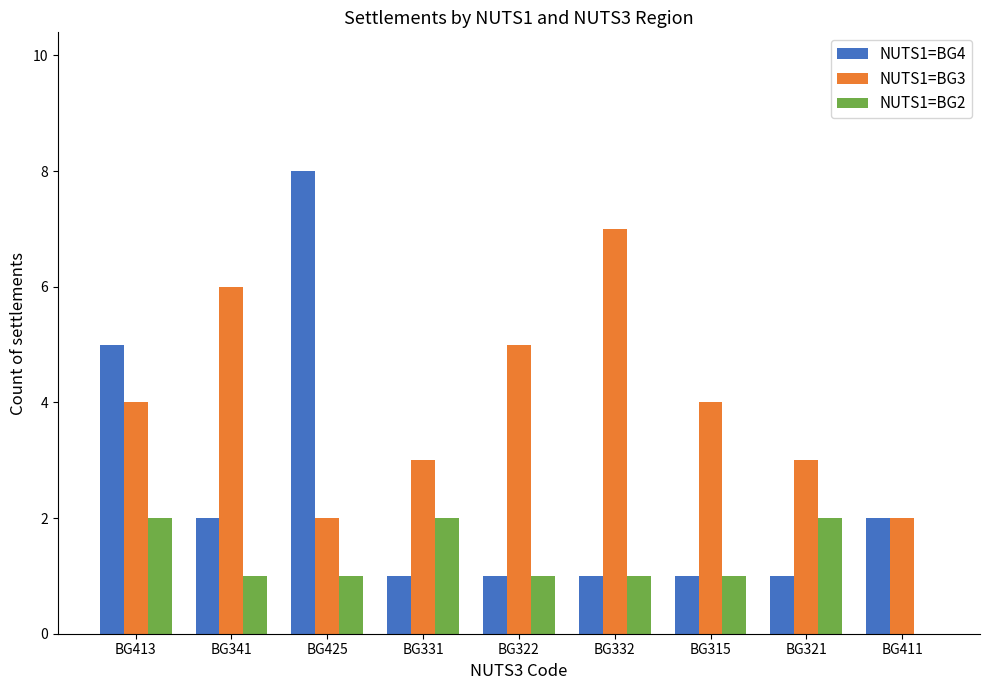

Count the NUTS1=BG4 values in the range 1 to 2.

7